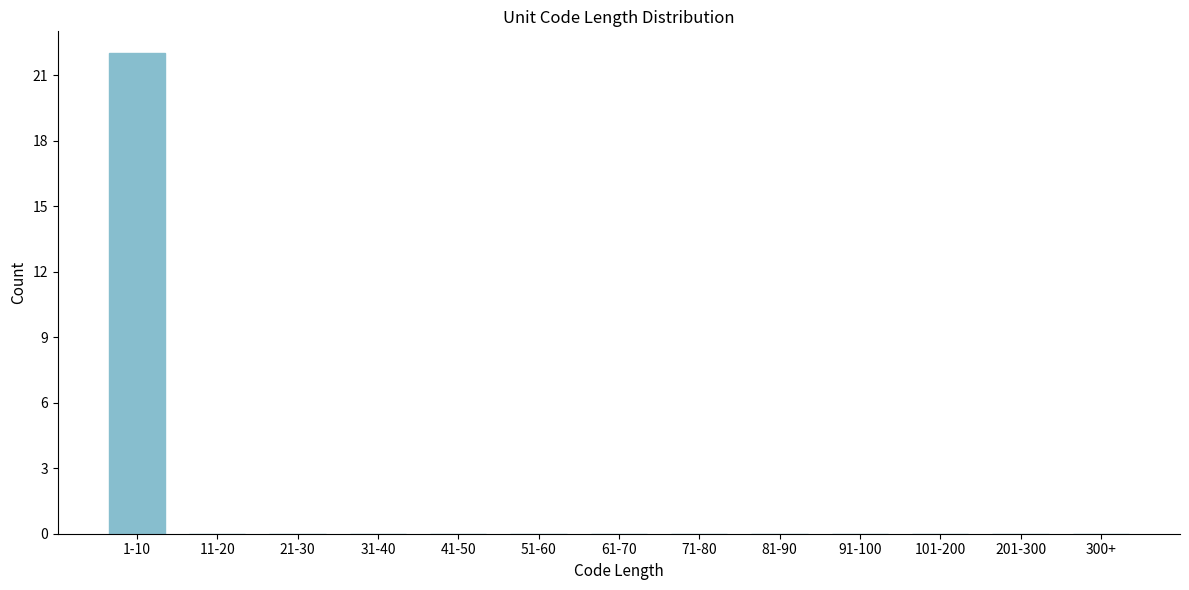

Reading left to right, extract all data points from this chart.

1-10=22	11-20=0	21-30=0	31-40=0	41-50=0	51-60=0	61-70=0	71-80=0	81-90=0	91-100=0	101-200=0	201-300=0	300+=0